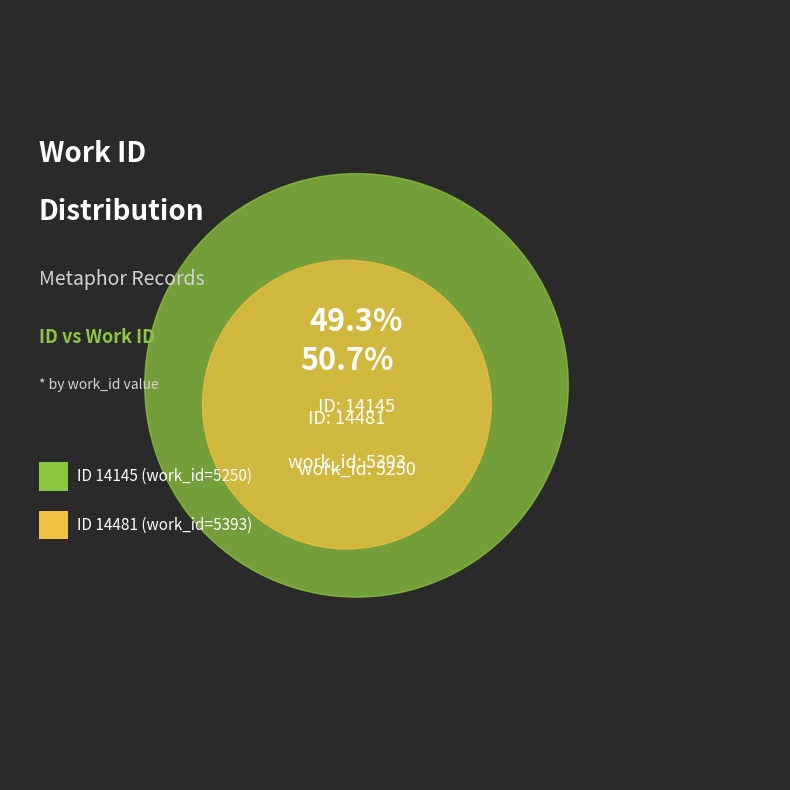

Does 14145 represent more than half of the total?

No